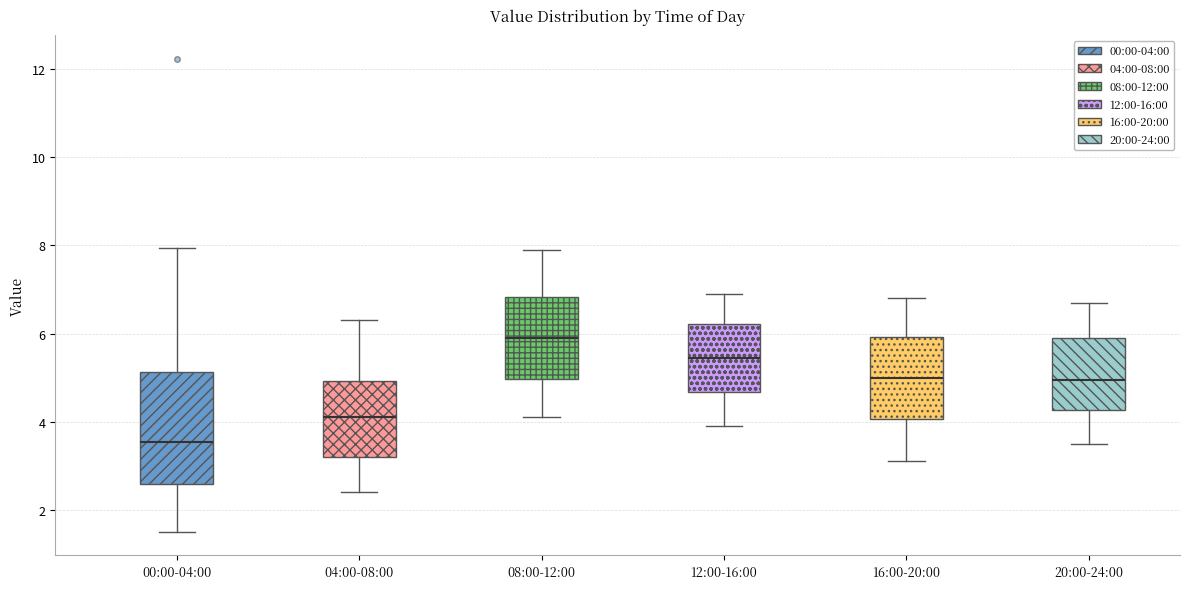

Reading left to right, read every box against the y-axis: the position of its median line, the range the box covers, and the ends of its whiskers. The values are not printed on the chart, so give them approximately, as read against the axis.

00:00-04:00: median 3.6, box 2.6 to 5.2, whiskers 1.6 to 8.0
04:00-08:00: median 4.2, box 3.2 to 5.0, whiskers 2.4 to 6.4
08:00-12:00: median 6.0, box 5.0 to 6.8, whiskers 4.2 to 8.0
12:00-16:00: median 5.4, box 4.6 to 6.2, whiskers 4.0 to 7.0
16:00-20:00: median 5.0, box 4.0 to 6.0, whiskers 3.2 to 6.8
20:00-24:00: median 5.0, box 4.2 to 6.0, whiskers 3.6 to 6.8